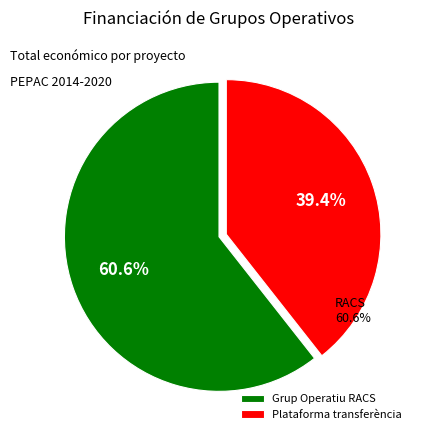

Rank the categories by value from highest to lowest.

Grup Operatiu RACS: Projecte Xarxa Agrària de Cultius Sostenibles, Grup Operatiu: Plataforma de transferència